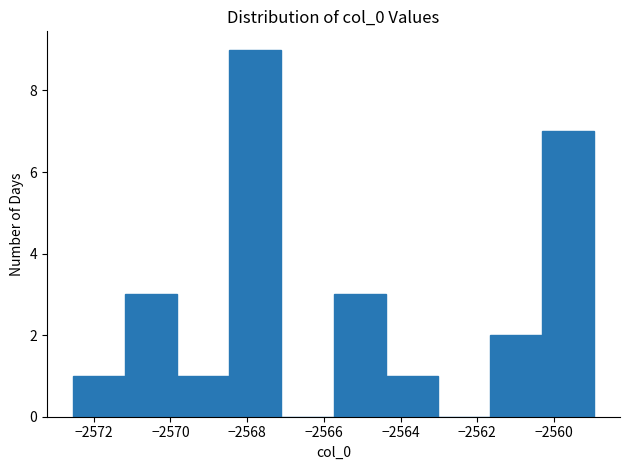

What is the height of the bar covering -2572.6 to -2571.2 on the x-axis? Neither the bar edges nor the heights are printed on the chart, so give them approximately, as read against the axes.

1